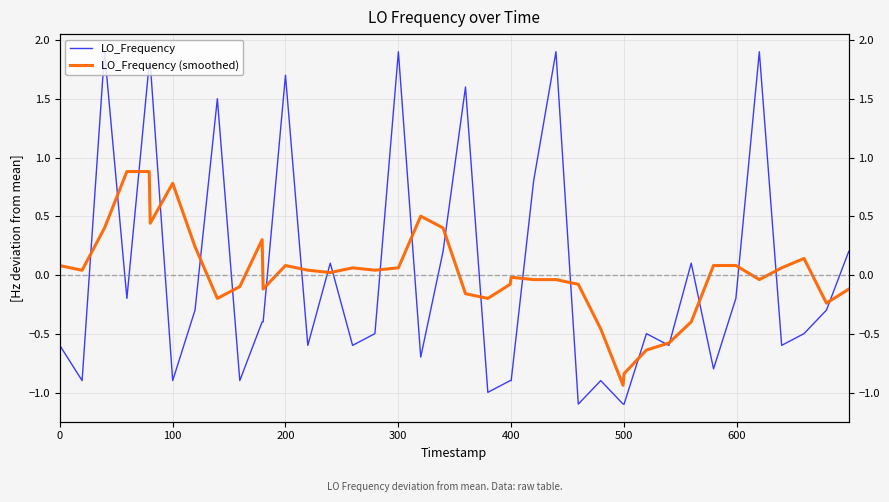

The value of LO_Frequency at 17 is 2.9. True or false?

False